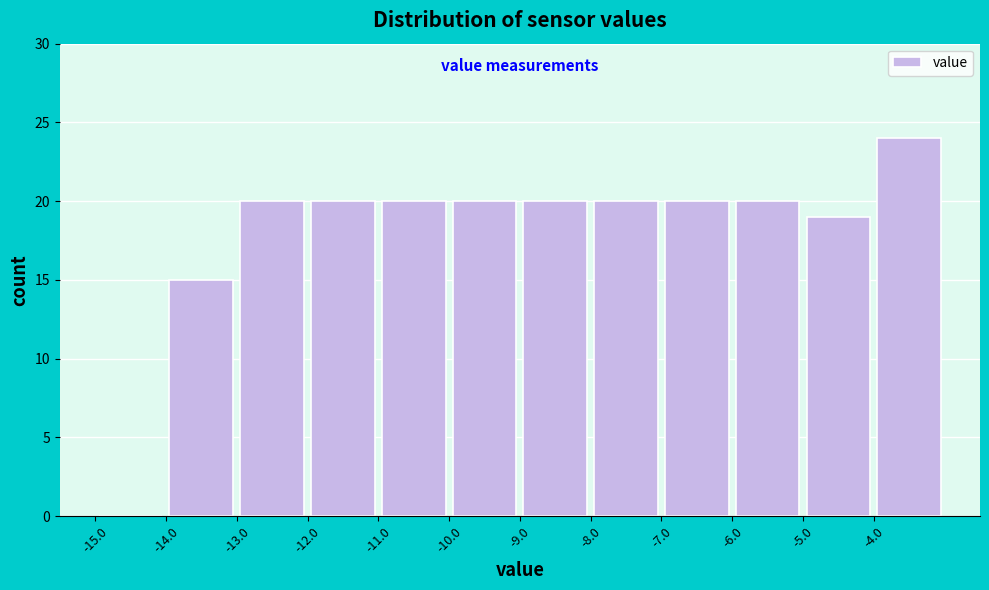

Over which range of the x-axis is the bar tallest?

-4 to -3